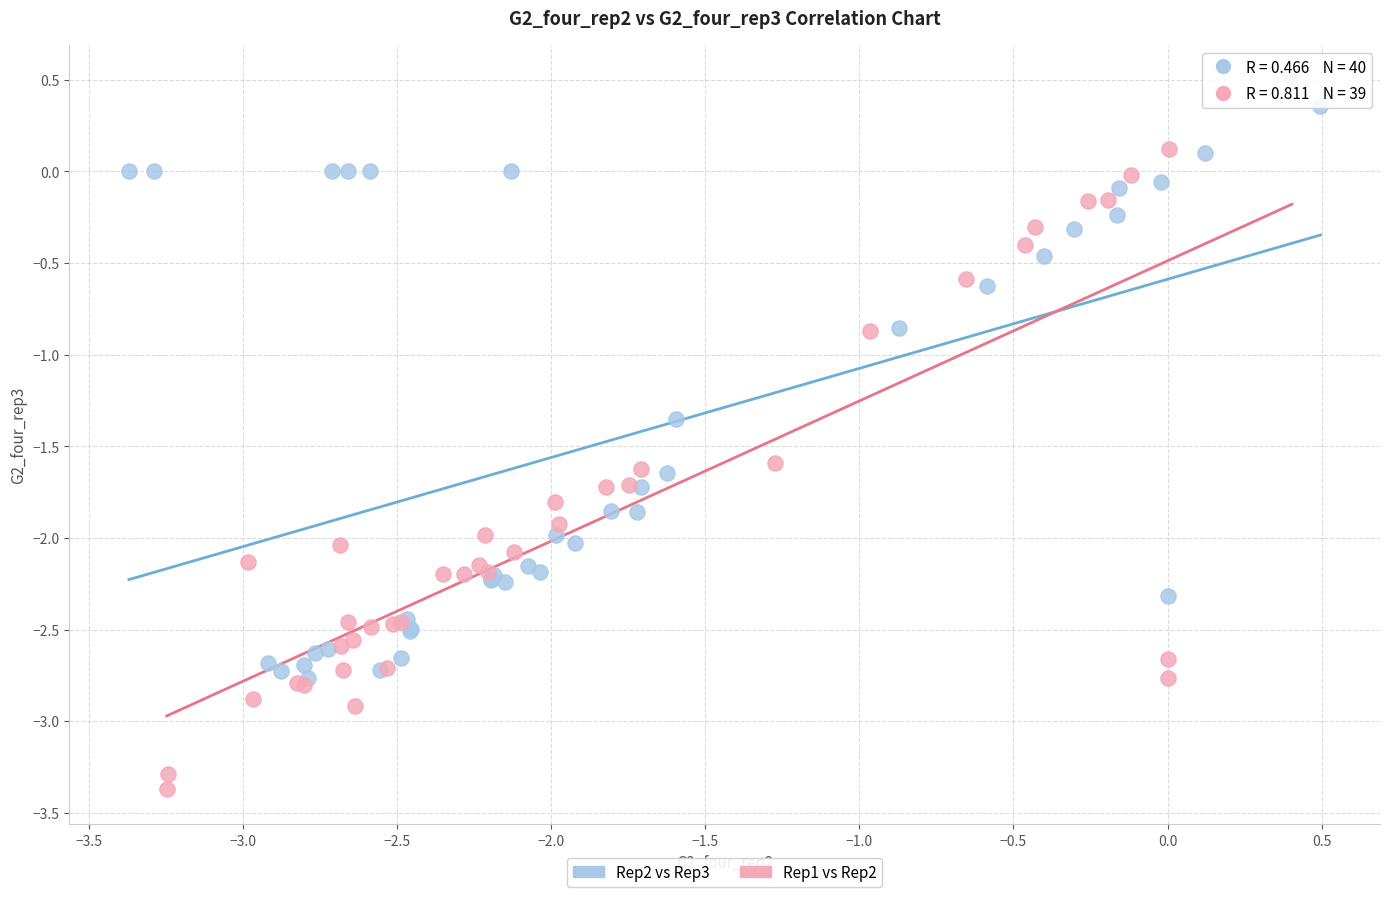

Which series contains the lowest Y value?

Rep1 vs Rep2